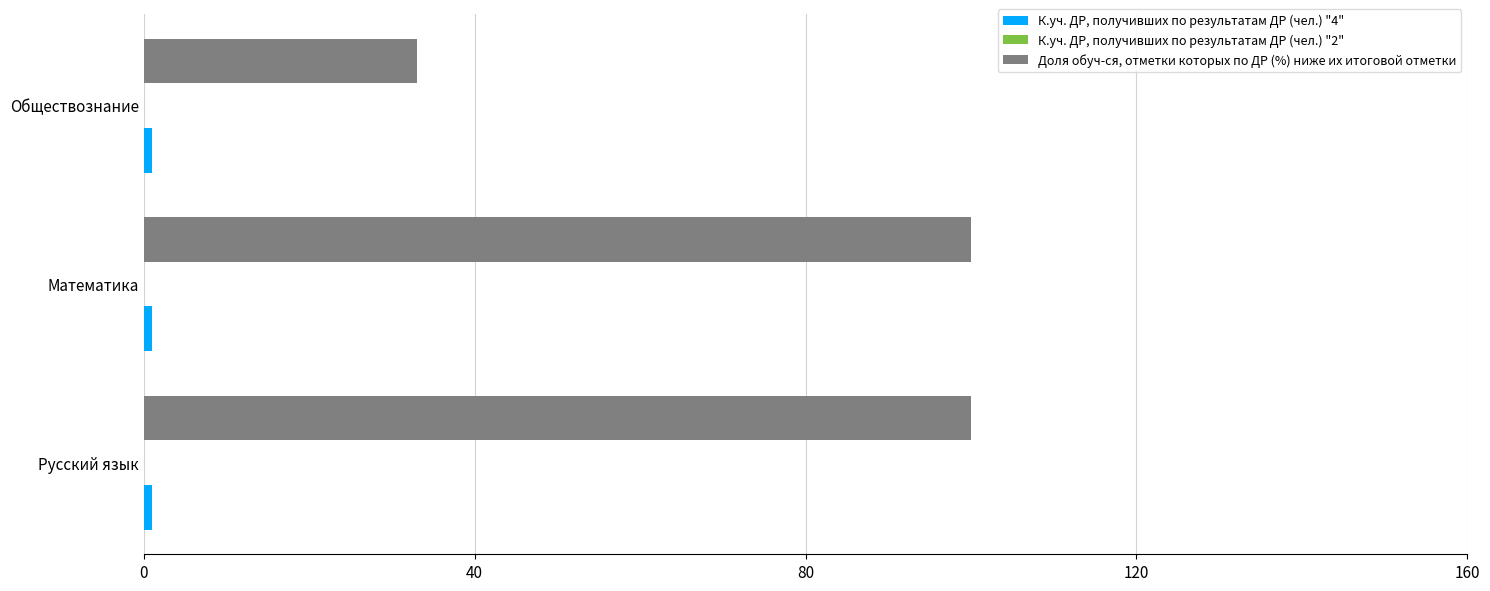

Which series has the largest total across all categories?

Доля обуч-ся, отметки которых по ДР (%) ниже их итоговой отметки